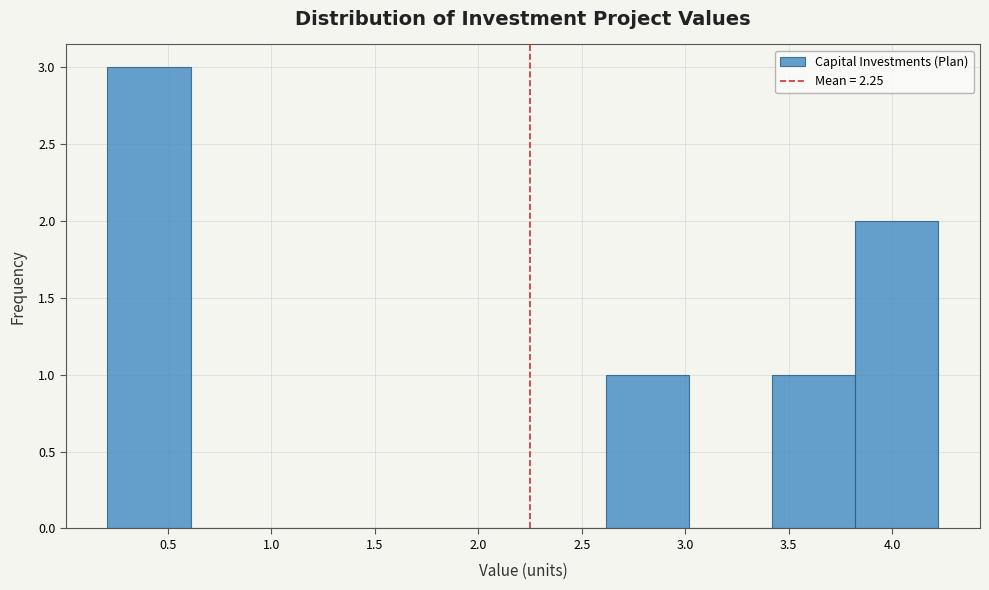

Reading left to right, list every bar in this chart as the range it spans on the x-axis followed by its height. Neither the bar edges nor the heights are printed on the chart, so give them approximately, as read against the axes.

0.2 to 0.6: 3
0.6 to 1.0: 0
1.0 to 1.4: 0
1.4 to 1.8: 0
1.8 to 2.2: 0
2.2 to 2.6: 0
2.6 to 3.0: 1
3.0 to 3.4: 0
3.4 to 3.8: 1
3.8 to 4.2: 2